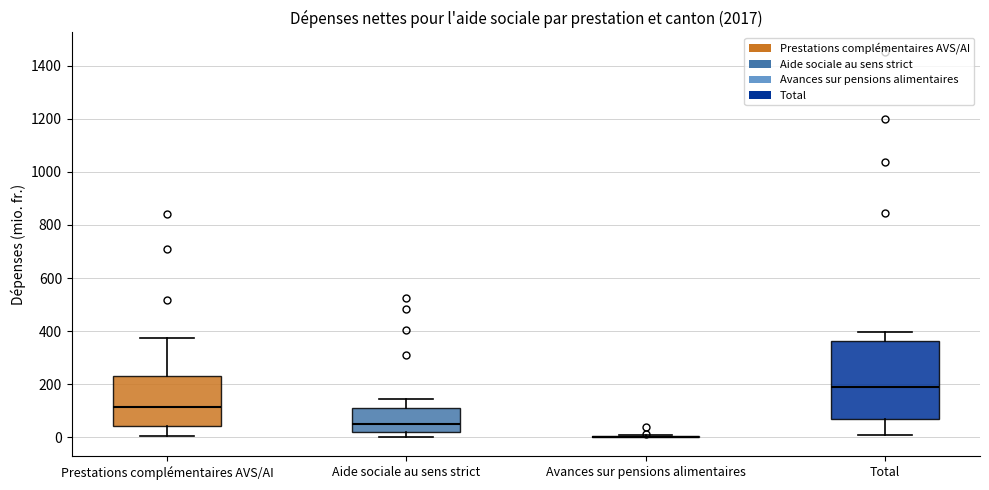

Which box is the tallest, from its lower edge to its upper edge?

Total